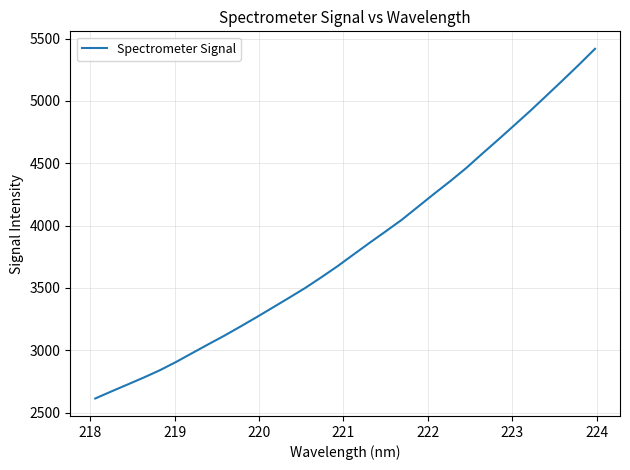

How many lines are shown in the chart?

1